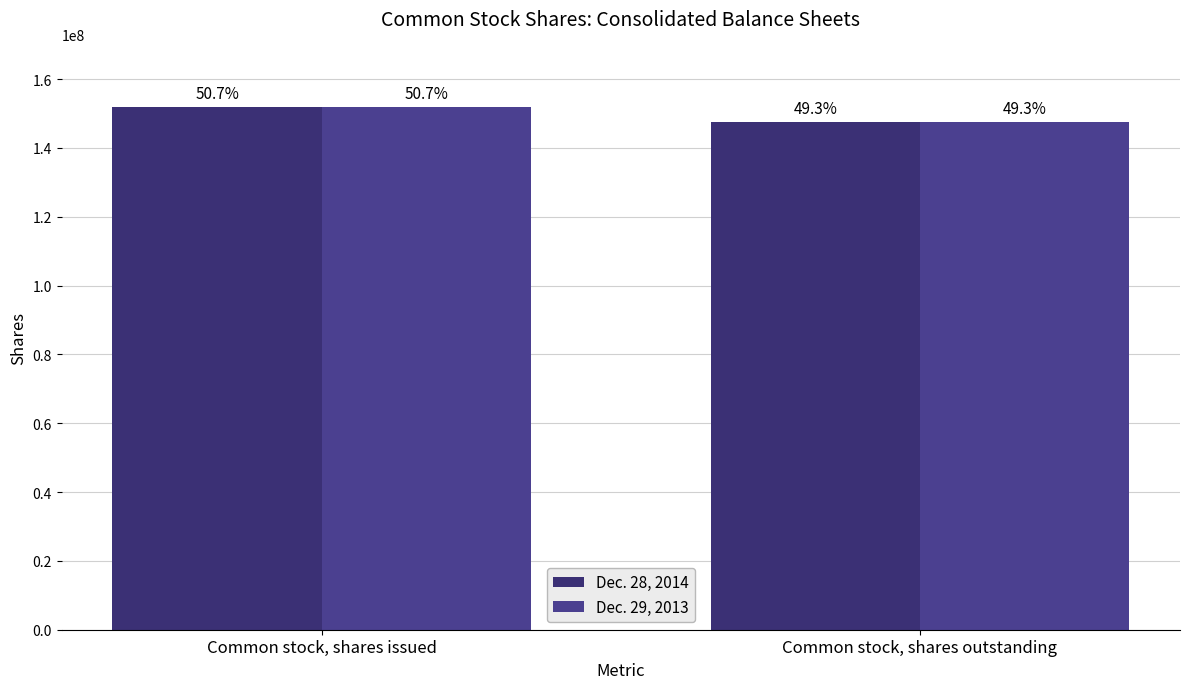

Reading right to left, list all the values displayed in this chart.

Dec. 28, 2014: 147616560	151833334
Dec. 29, 2013: 147616560	151833334